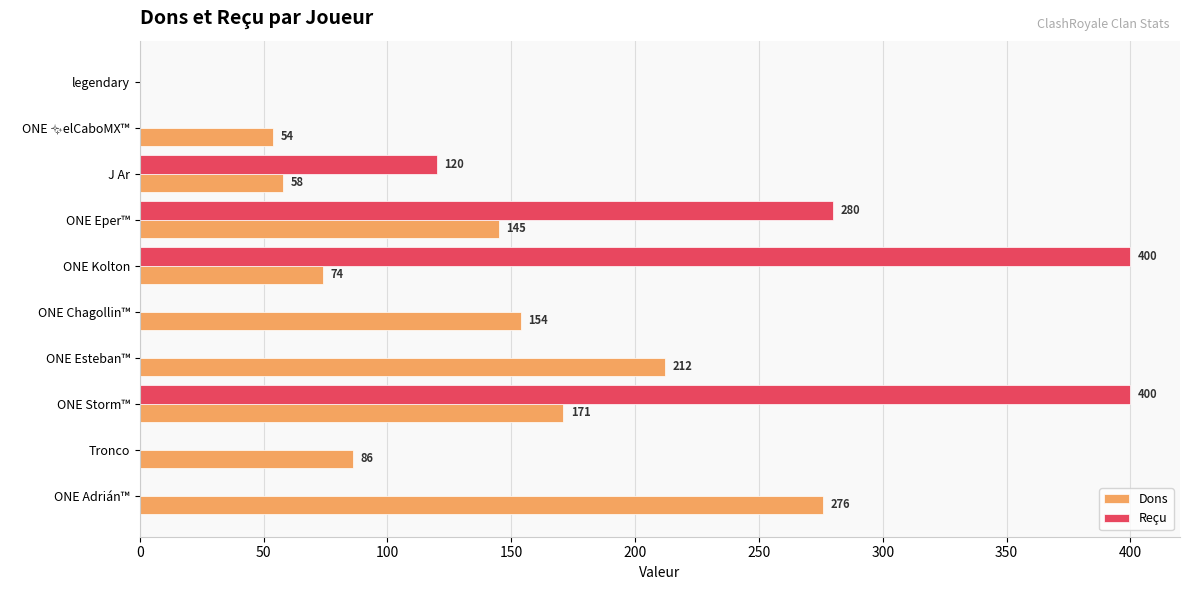

What is the highest value of the Reçu series?

400